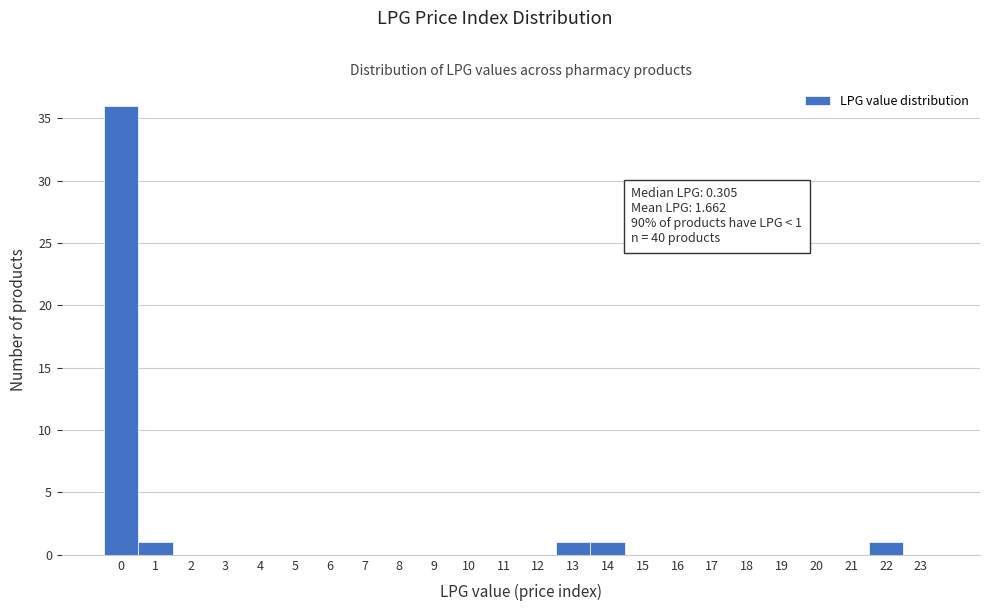

Reading left to right, list all the values displayed in this chart.

0=36	1=1	2=0	3=0	4=0	5=0	6=0	7=0	8=0	9=0	10=0	11=0	12=0	13=1	14=1	15=0	16=0	17=0	18=0	19=0	20=0	21=0	22=1	23=0